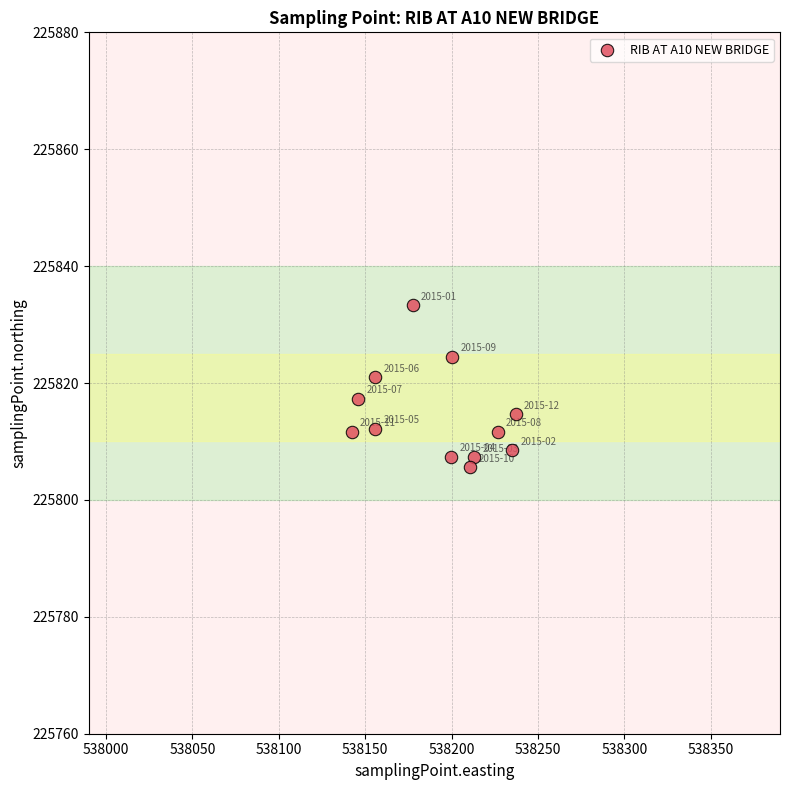

What is the average X value?

538191.6